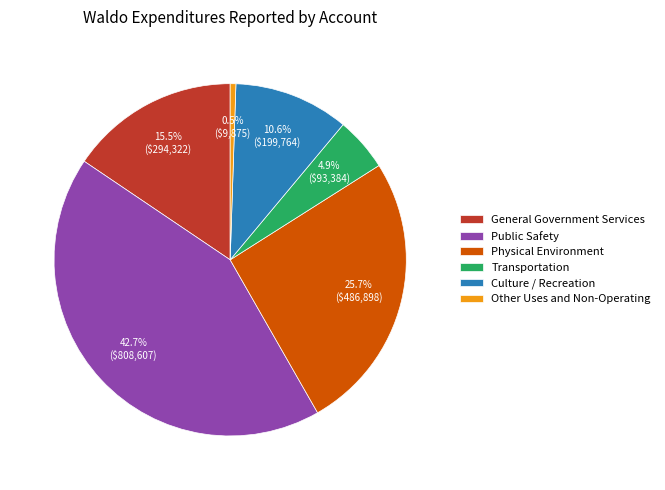

True or false: Public Safety accounts for 56% of the total.

False